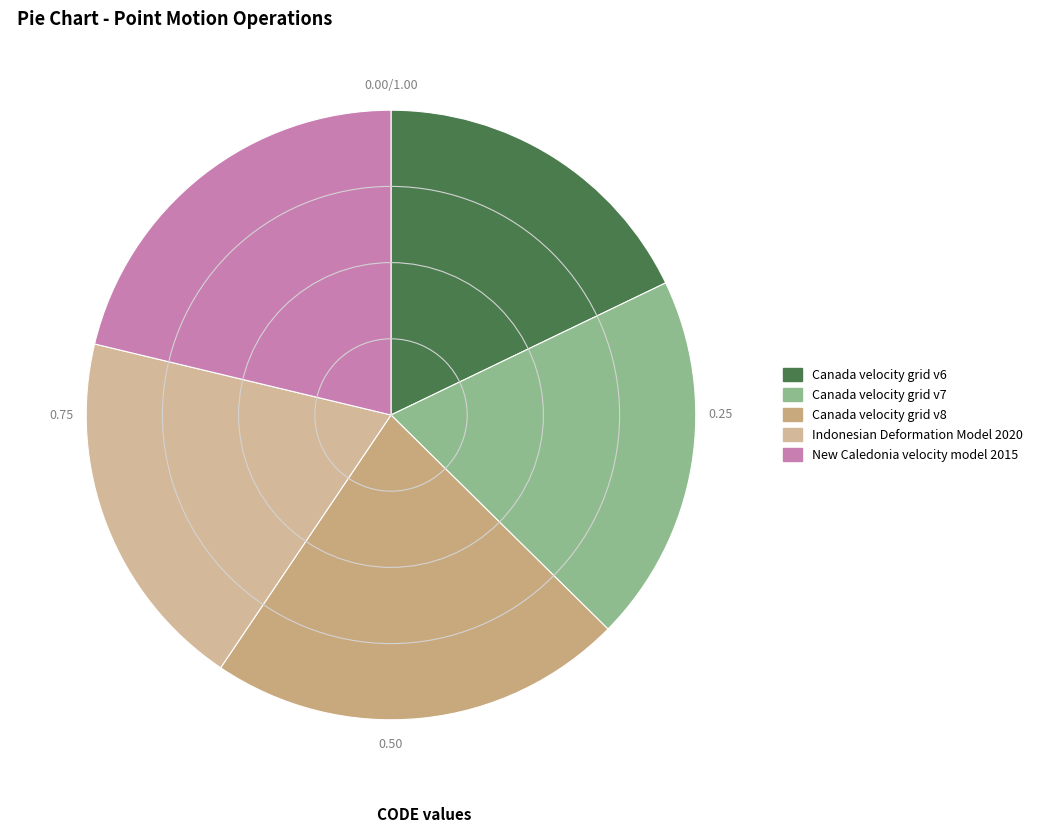

How many slices are in this pie chart?

5